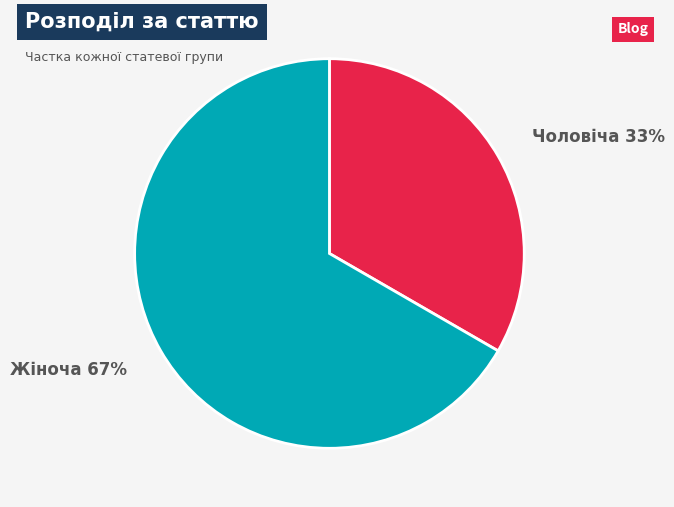

What percentage is the Жіноча slice, to the nearest percent?

67%